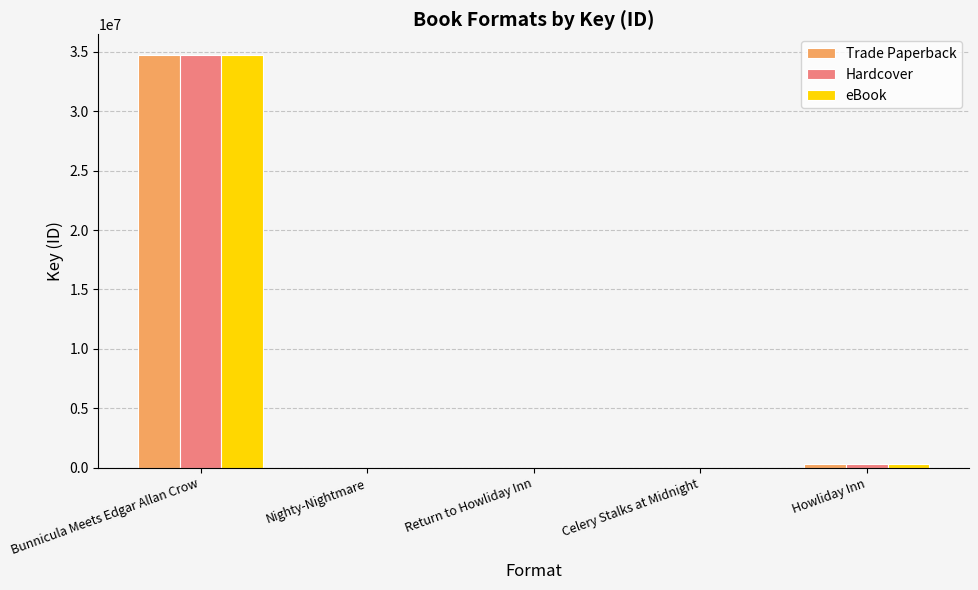

Is the value of eBook at Bunnicula Meets Edgar Allan Crow greater than the value of Trade Paperback at Return to Howliday Inn?

Yes